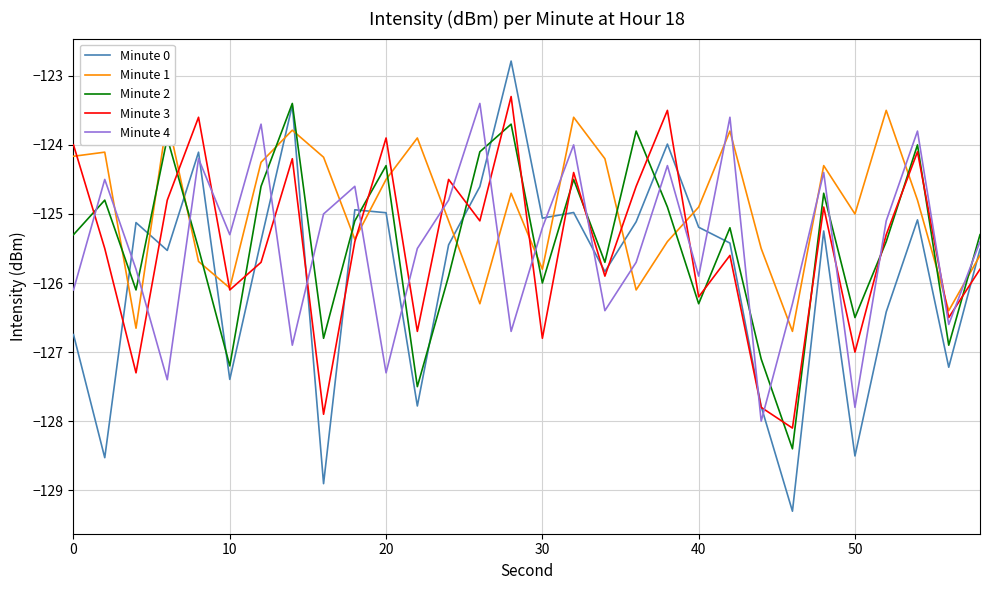

Which series has the largest total across all categories?

Minute 1